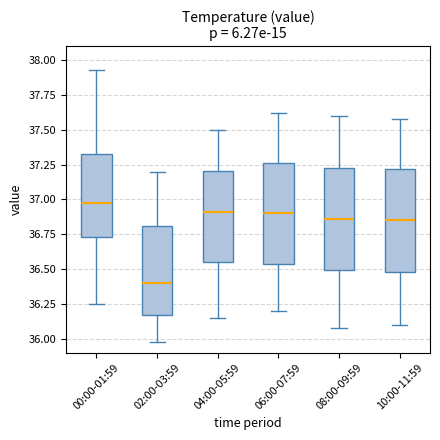

Reading left to right, transcribe this box plot: for each box, give where its median line is, the range the box spans, and where its two whiskers end, as read against the y-axis. The values are not printed on the chart, so give them approximately, as read against the axis.

00:00-01:59: median 37.00, box 36.75 to 37.35, whiskers 36.25 to 37.95
02:00-03:59: median 36.40, box 36.15 to 36.80, whiskers 36.00 to 37.20
04:00-05:59: median 36.90, box 36.55 to 37.20, whiskers 36.15 to 37.50
06:00-07:59: median 36.90, box 36.55 to 37.25, whiskers 36.20 to 37.60
08:00-09:59: median 36.85, box 36.50 to 37.25, whiskers 36.10 to 37.60
10:00-11:59: median 36.85, box 36.50 to 37.20, whiskers 36.10 to 37.60